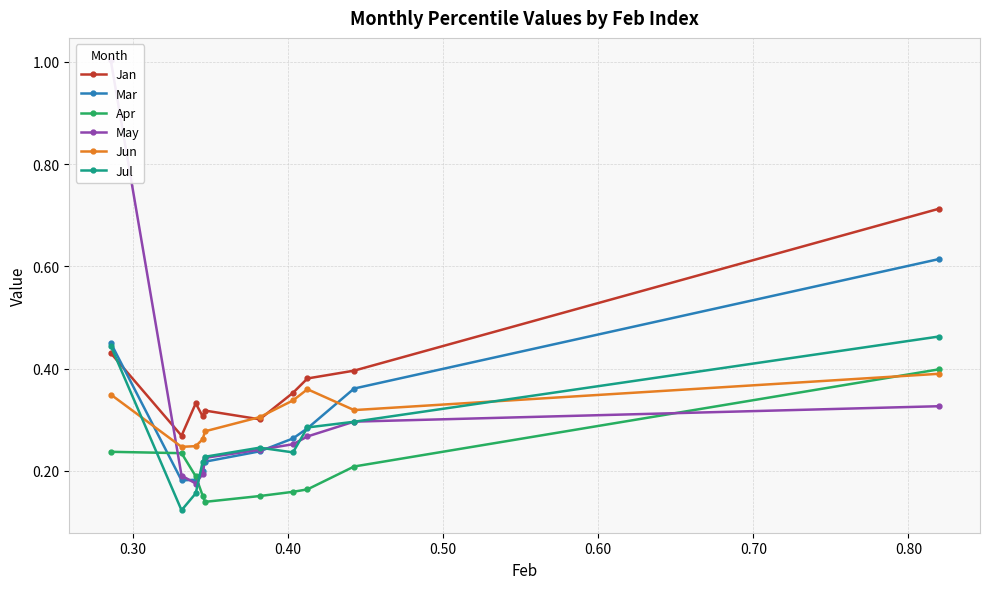

What is the greatest value displayed?

1.0